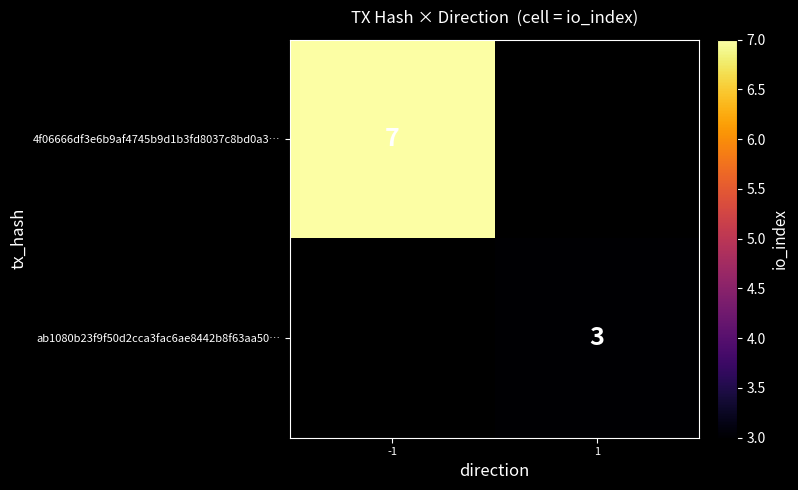

Is it true that 4f06666df3e6b9af4745b9d1b3fd8037c8bd0a3… equals 7 at -1?

True